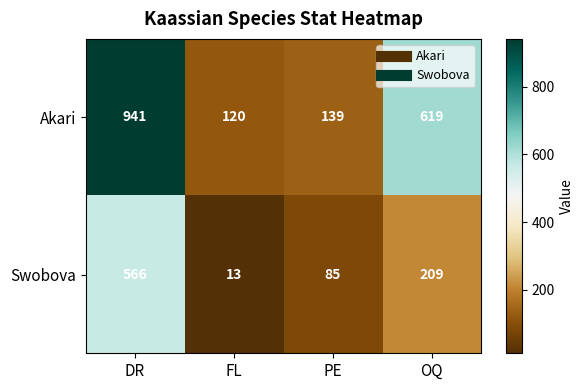

Rank the series at DR from highest to lowest value.

Akari, Swobova